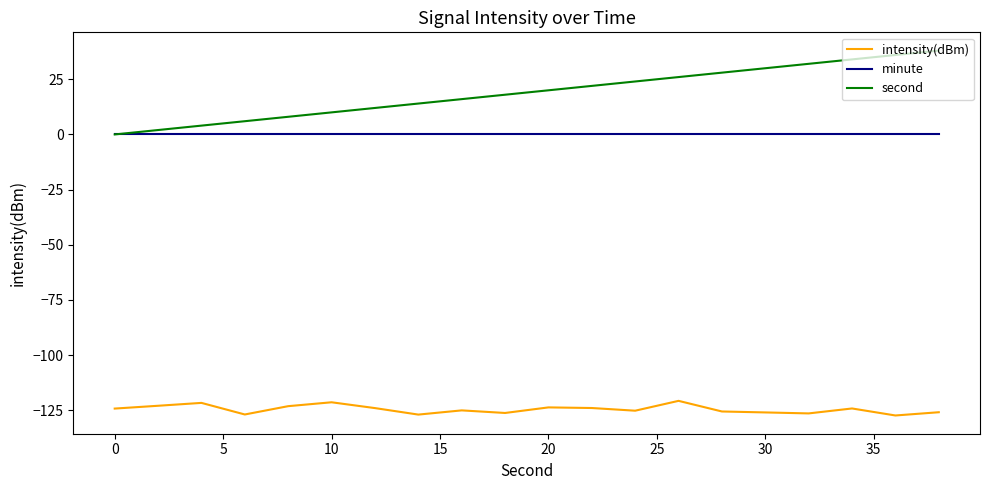

List the series in order of their peak value, highest first.

second, minute, intensity(dBm)